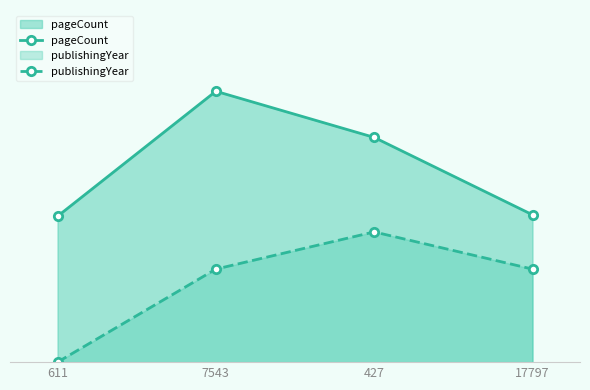

What is the value of the publishingYear point at the 3rd from the left?

350